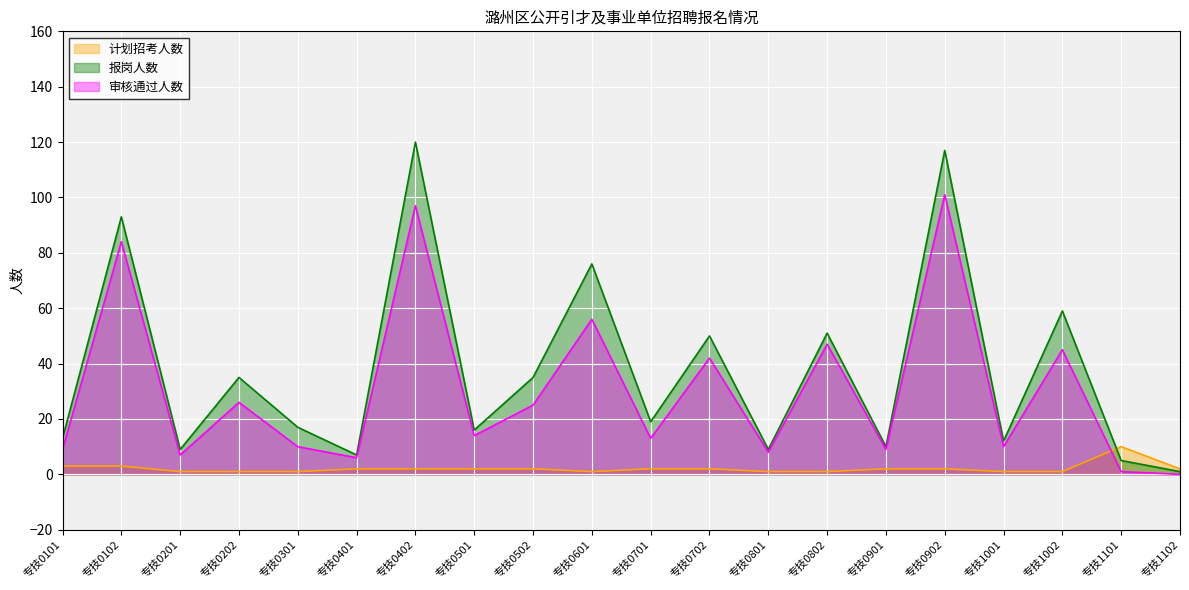

Between 专技0702 and 专技0101, which is larger?

专技0101